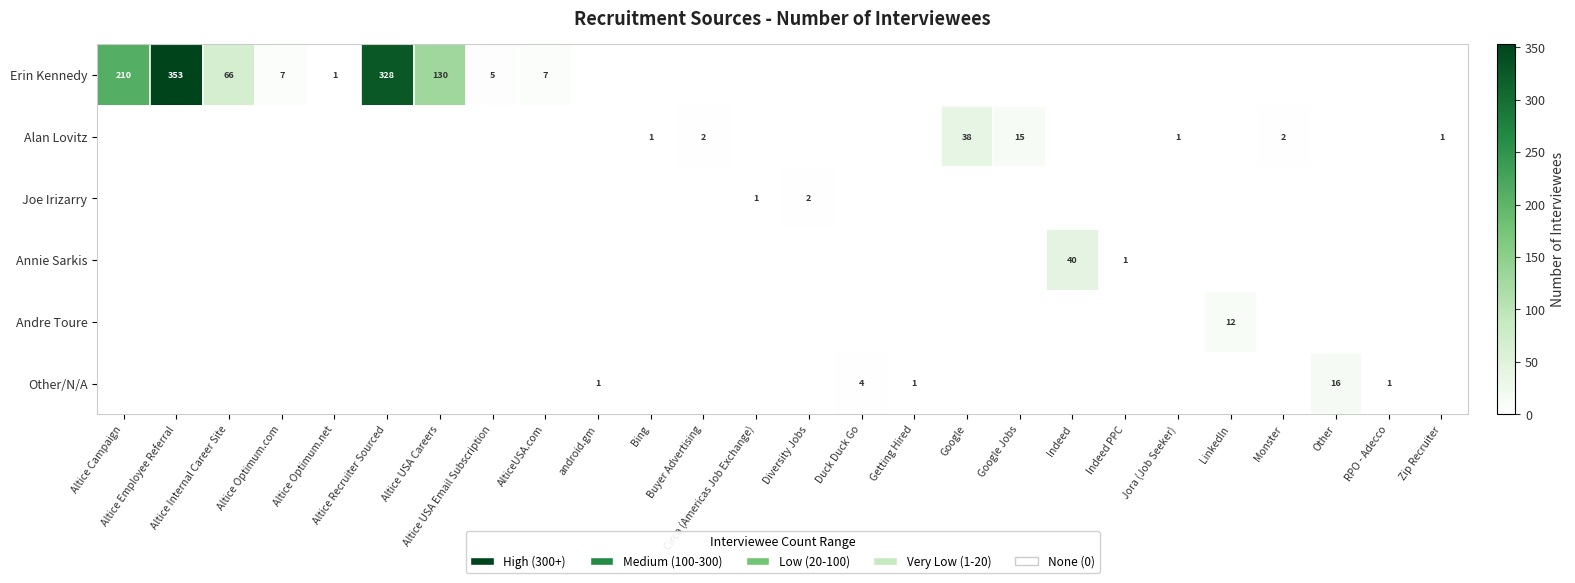

What is the total value across all series at Buyer Advertising?

2